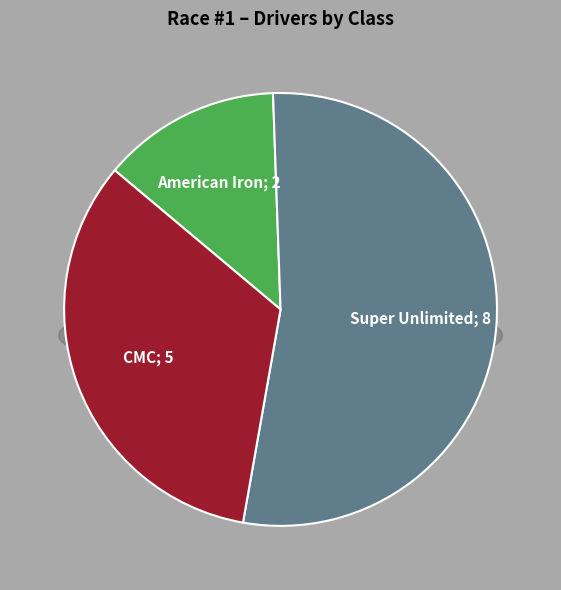

Which has a higher value, Super Unlimited or CMC?

Super Unlimited